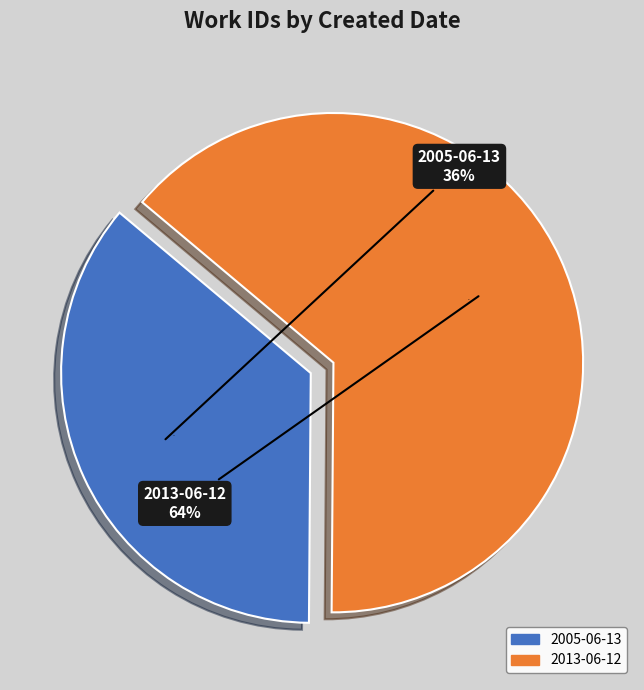

Do 2005-06-13 and 2013-06-12 together represent more than half of the pie?

Yes